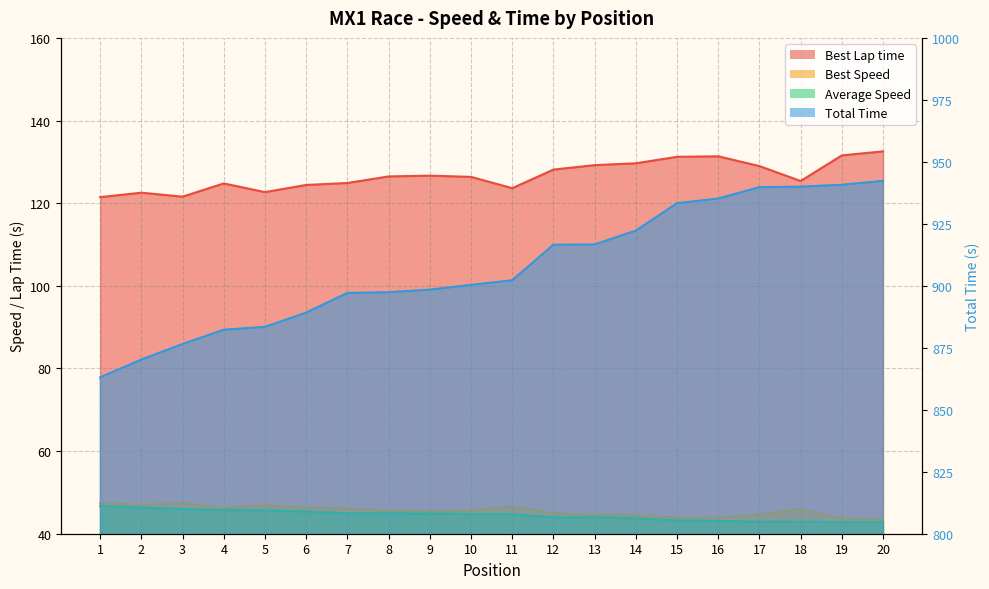

How many lines are shown in the chart?

4